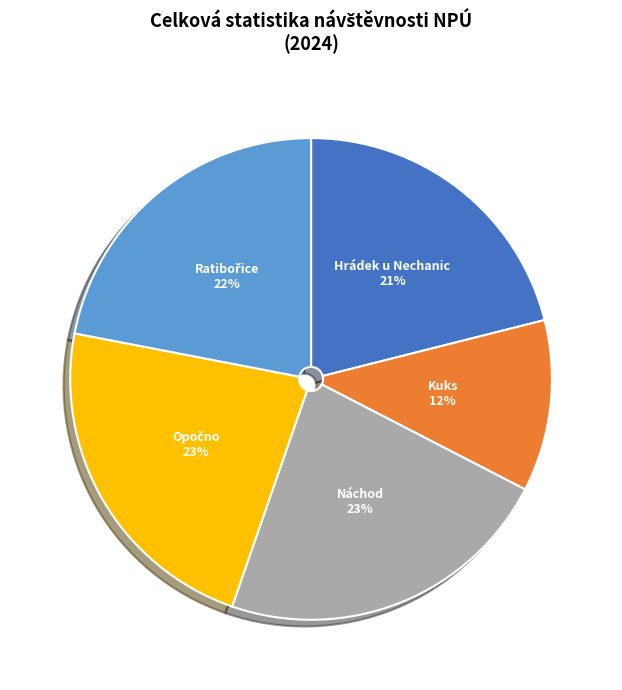

True or false: Hrádek u Nechanic accounts for 21% of the total.

True